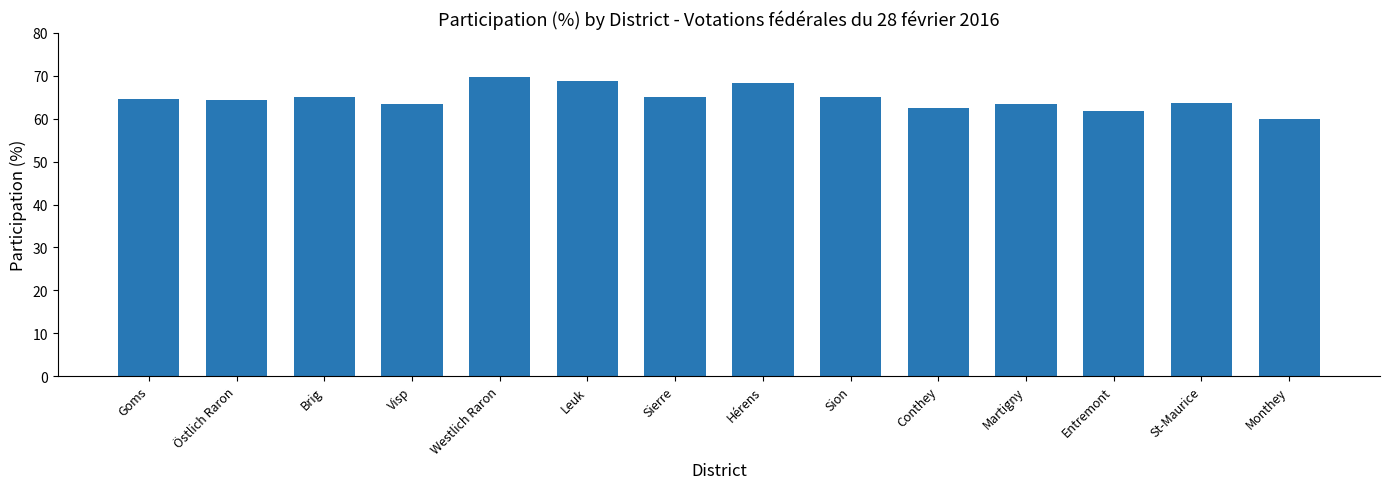

What is the difference between the maximum and minimum values?

9.7